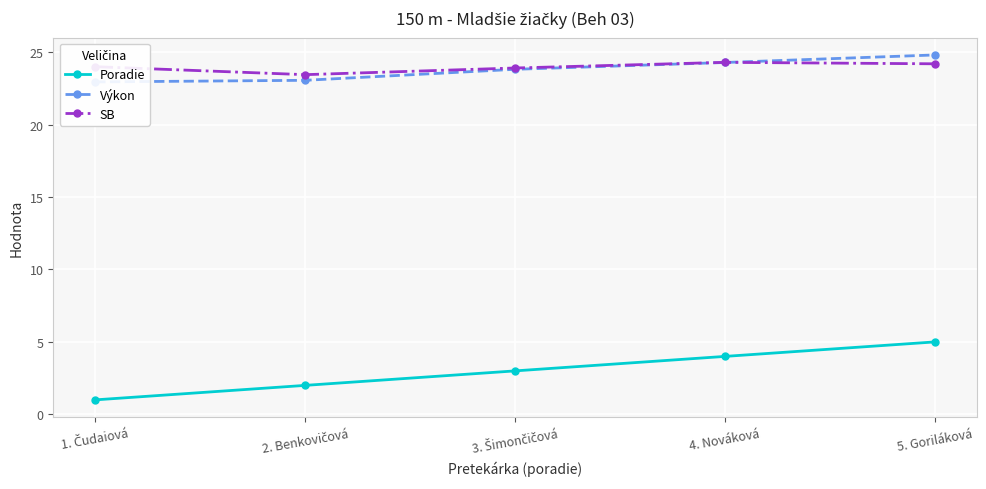

List the series in order of their peak value, lowest first.

Poradie, SB, Výkon